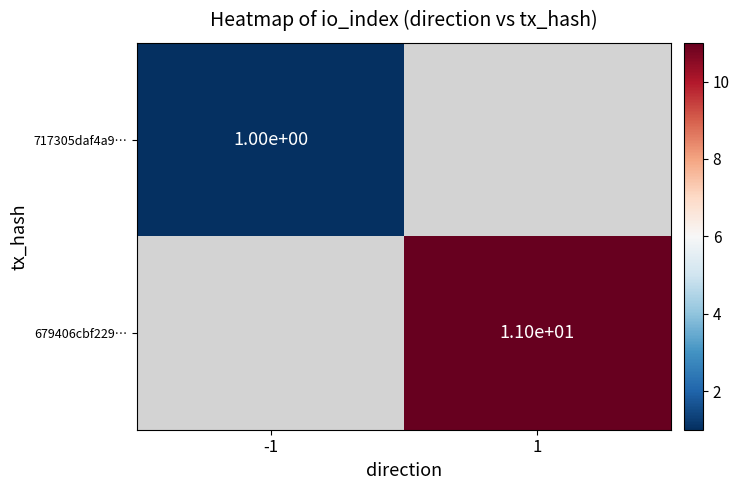

The 679406cbf229… series shows 17 at 1. True or false?

False